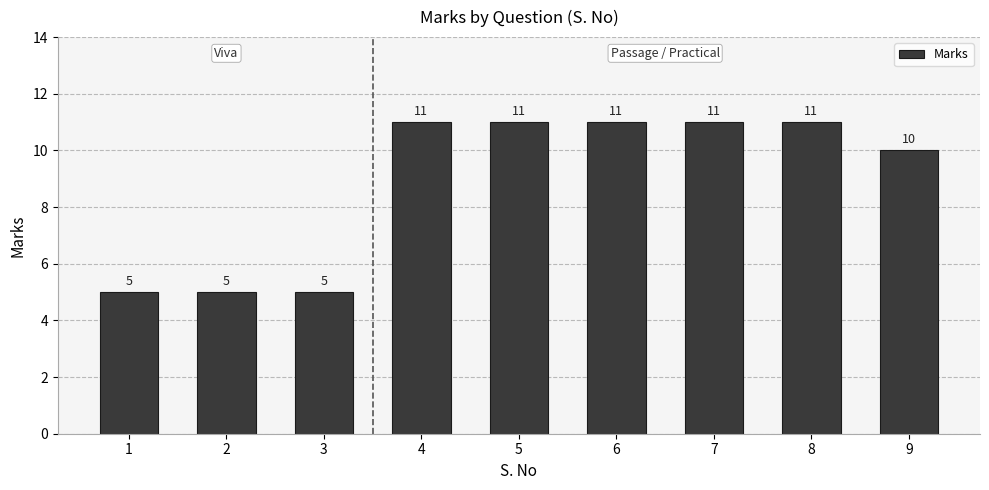

Does the chart contain any negative values?

No